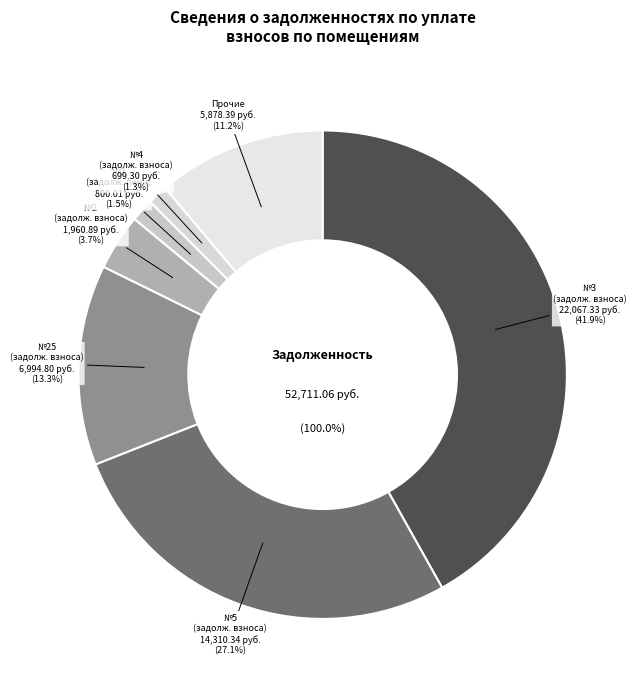

True or false: задолженность (пени) accounts for 29% of the total.

False